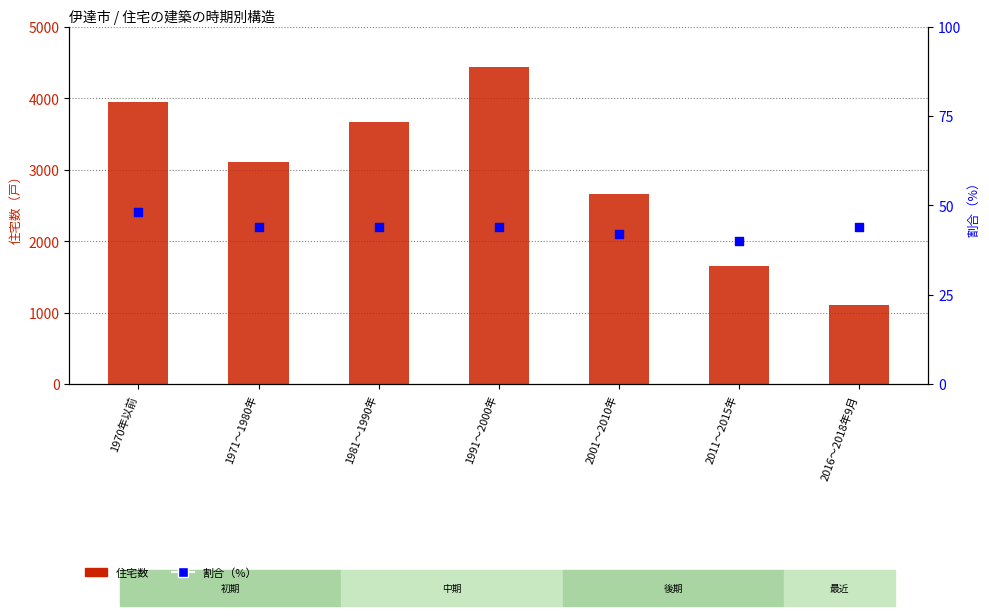

What is the total value across all series at 1981～1990年?

3714